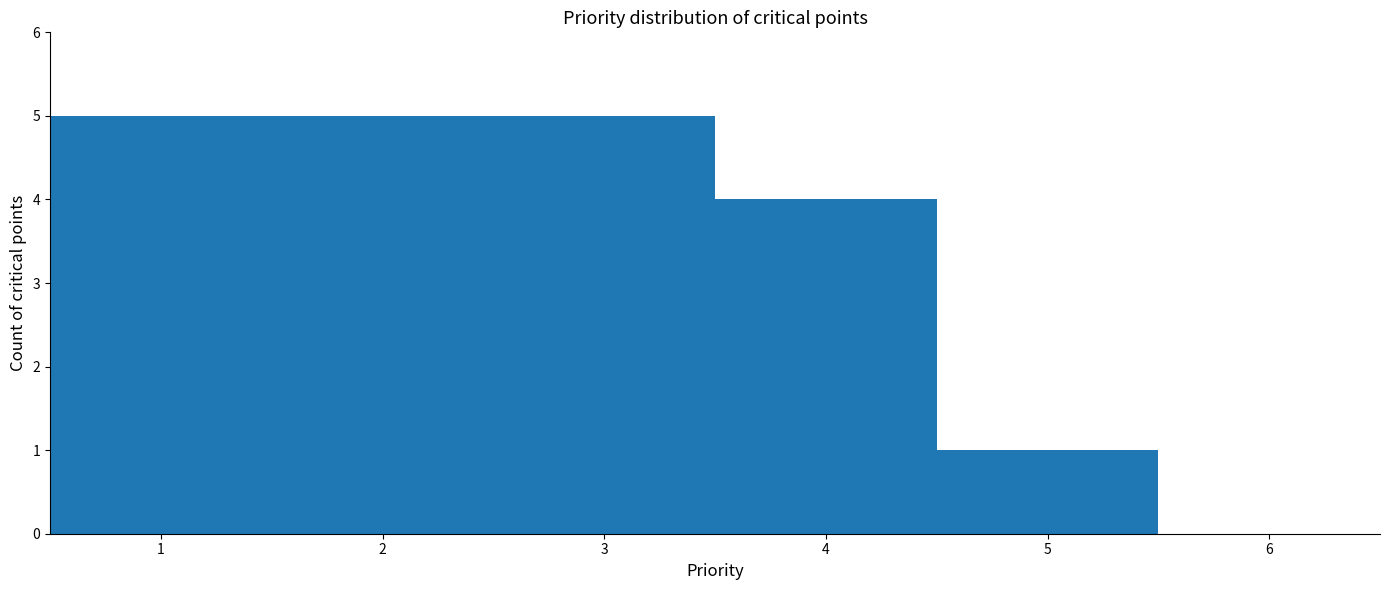

How tall is the bar that spans 1.5 to 2.5 on the x-axis? The values are not printed on the chart, so give them approximately, as read against the axis.

5